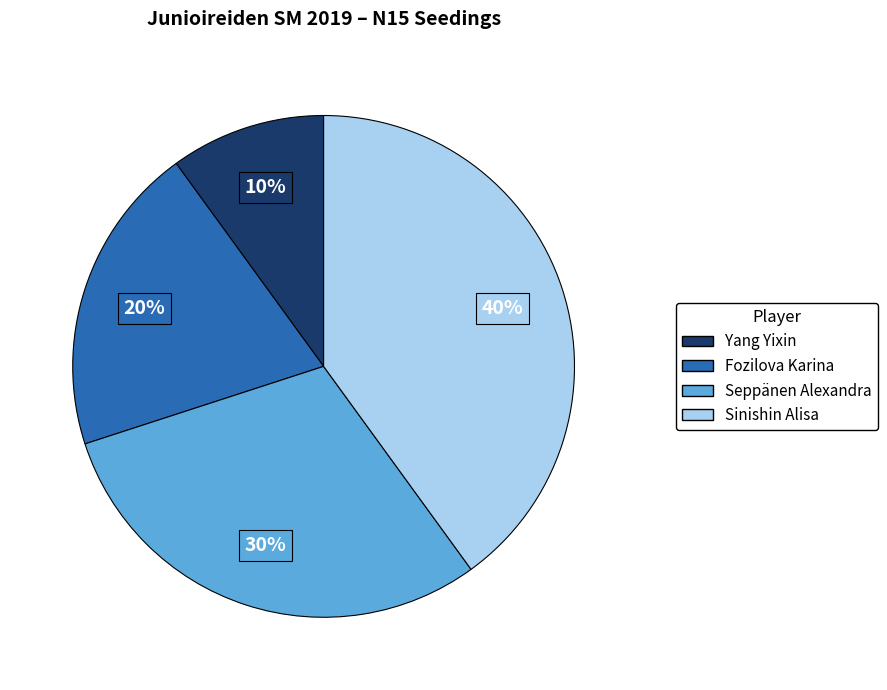

Between Yang Yixin and Fozilova Karina, which is larger?

Fozilova Karina